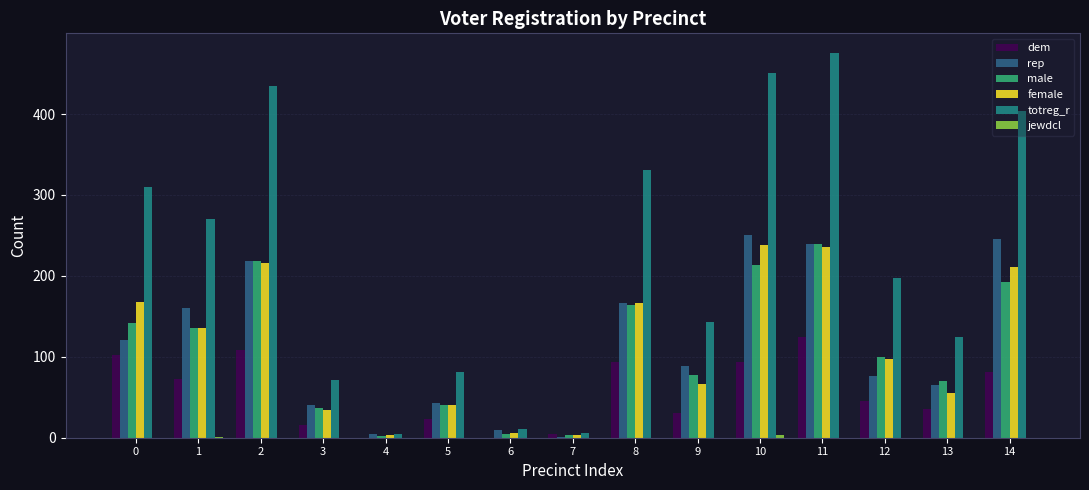

Which series has the largest total across all categories?

totreg_r